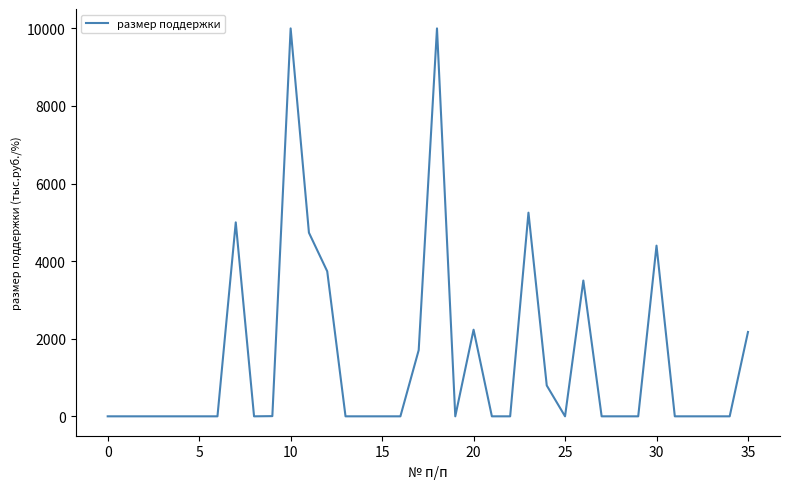

What is the greatest value displayed?

10000.0